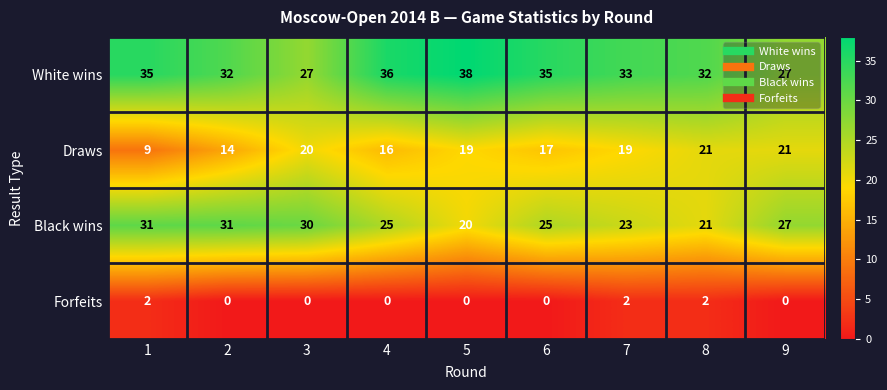

What is the greatest value displayed?

38